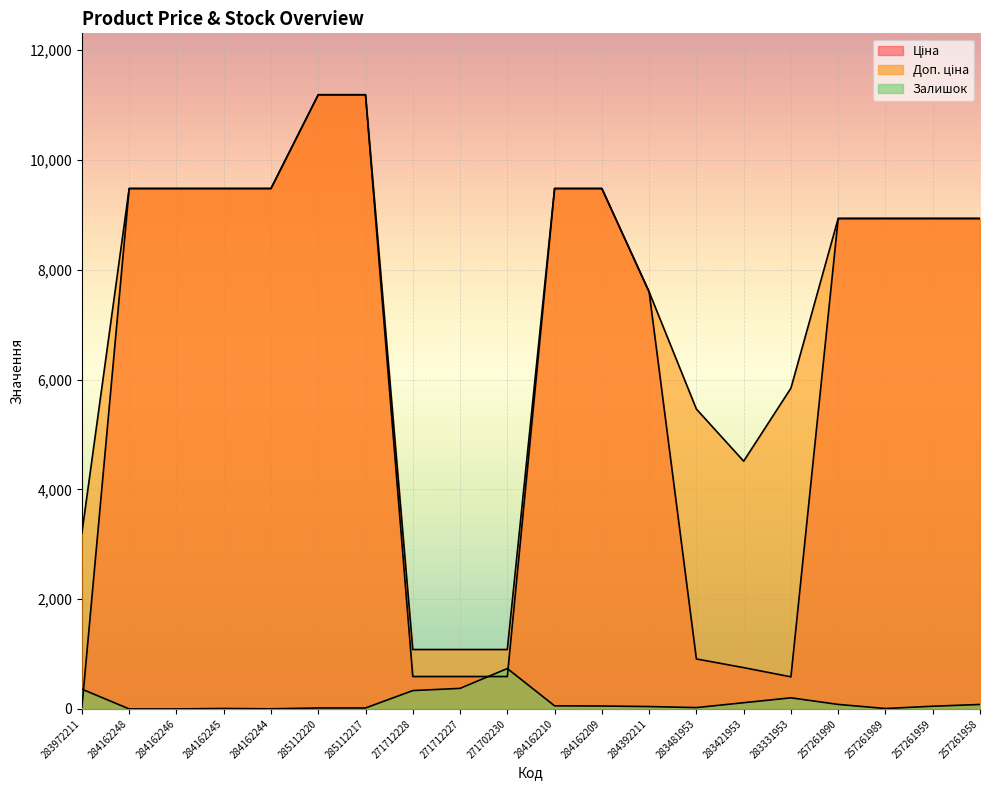

What position from the left is 283481953?

14